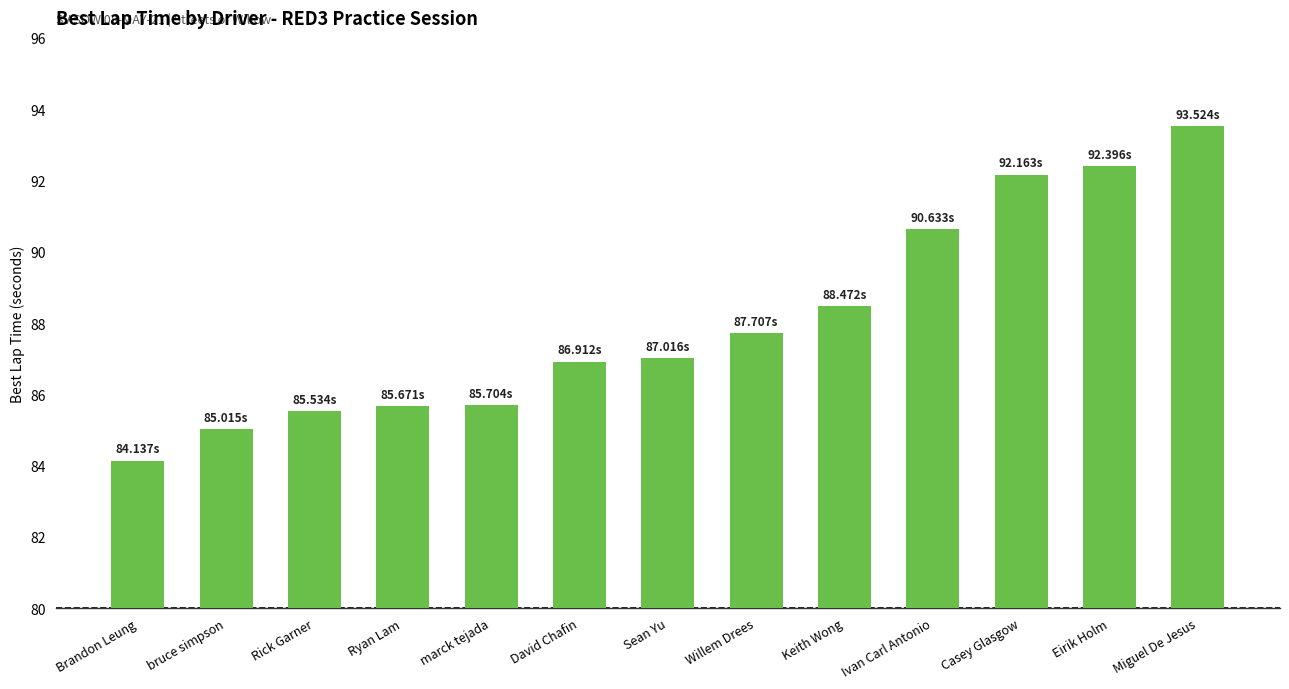

What is the label of the 9th bar from the left?

Keith Wong